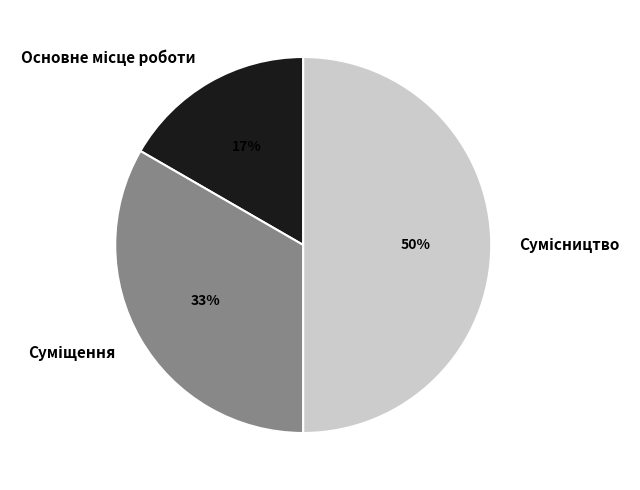

To the nearest percent, what is the difference between the largest and smallest slice percentages?

33%